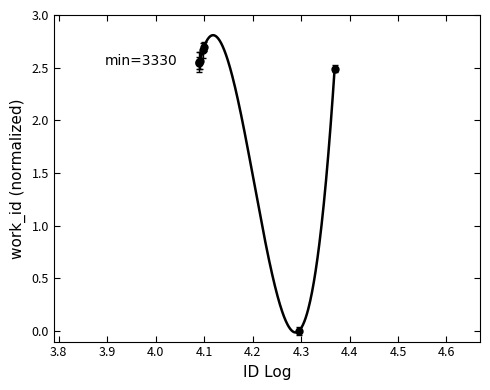

Reading left to right, transcribe all the data shown in this chart.

2.5	2.6	2.6	2.7	2.7	0.0	2.5